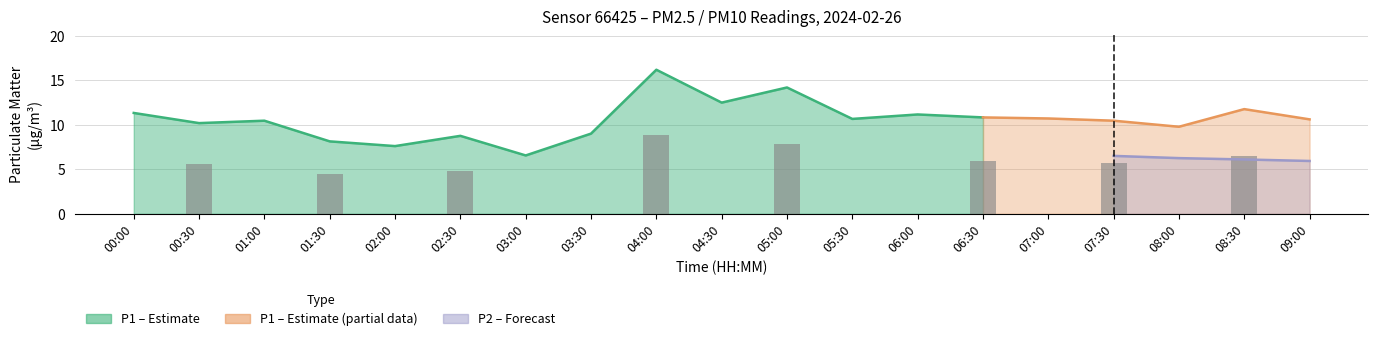

Rank the series by their average value, from lowest to highest.

P2, P1